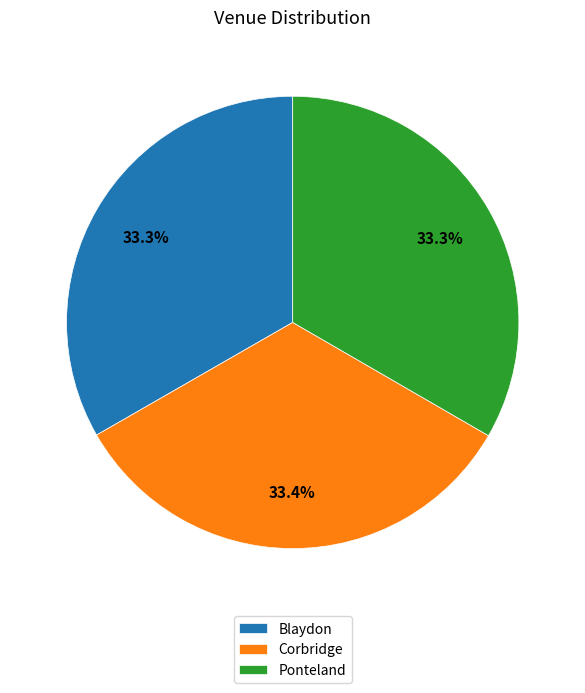

True or false: Blaydon accounts for 21% of the total.

False